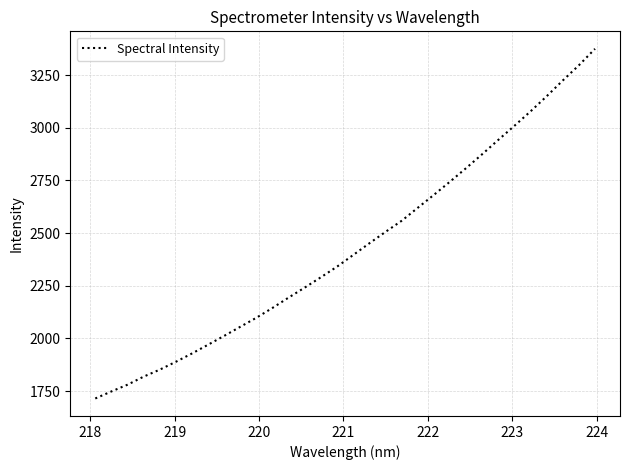

What is the minimum value shown in the chart?

1715.1